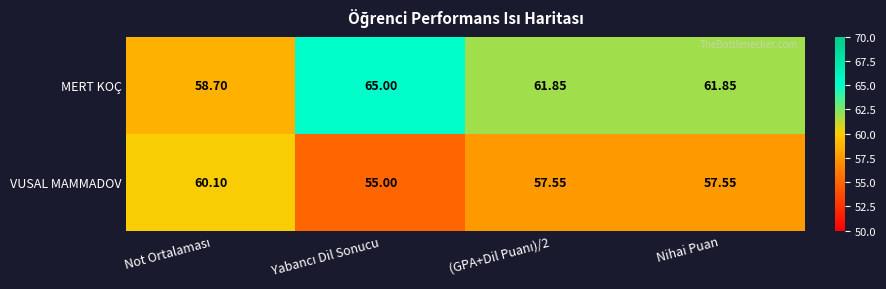

Which series has the largest range (max minus min)?

MERT KOÇ